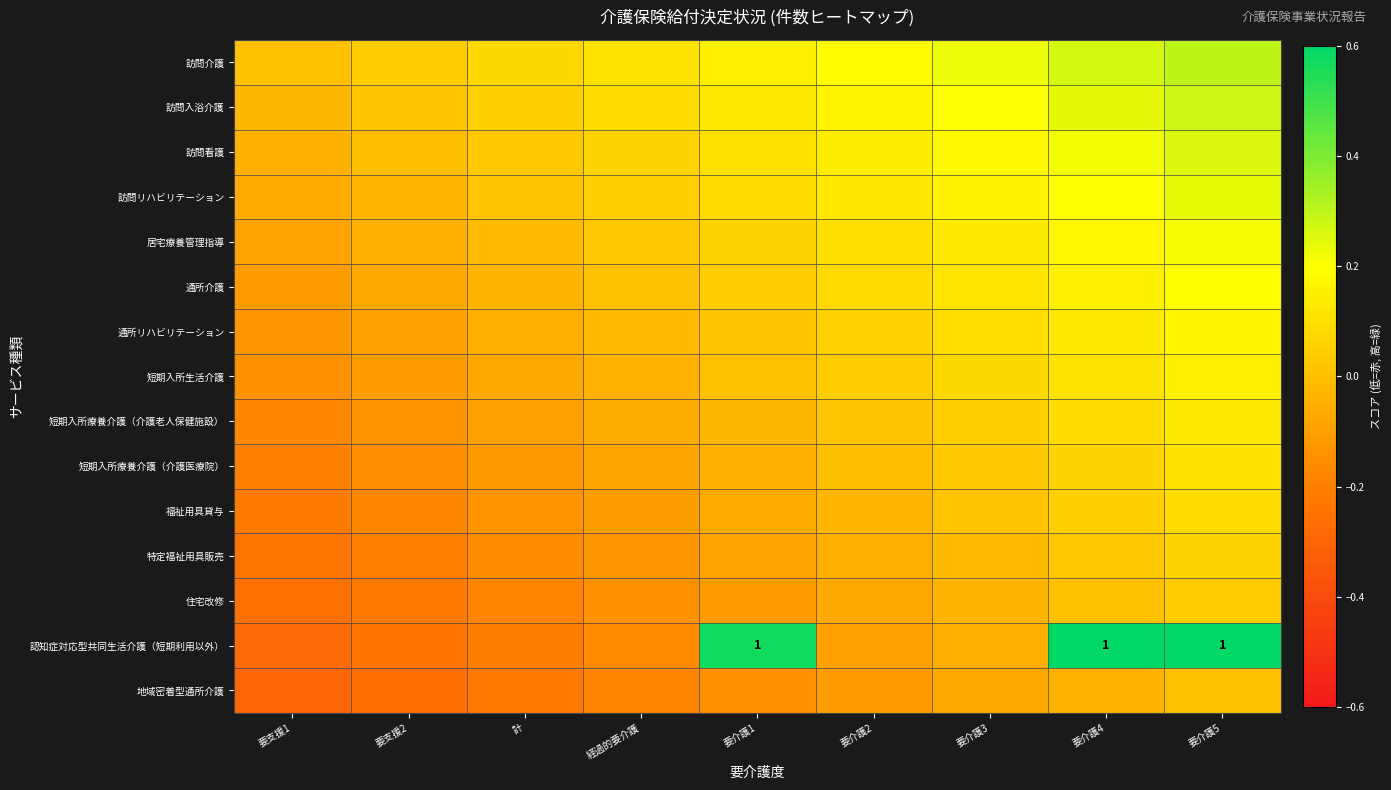

The 福祉用具貸与 series shows 0.0 at 要介護4. True or false?

False